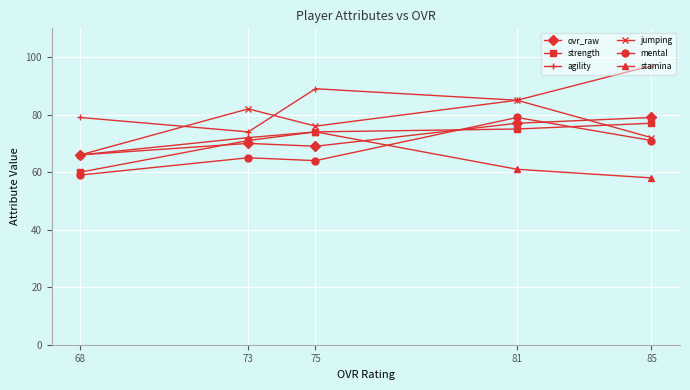

True or false: strength and jumping cross at least once.

True